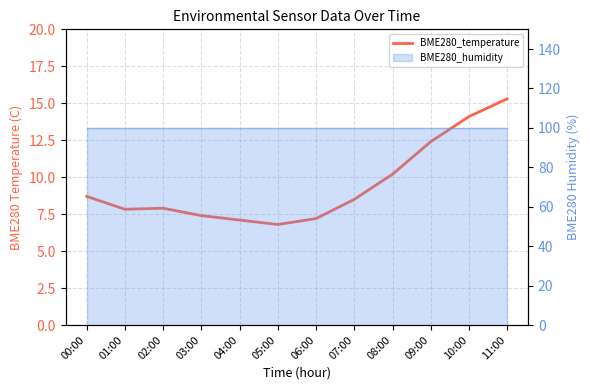

List the labels in order of value, smallest first.

05:00, 04:00, 06:00, 03:00, 01:00, 02:00, 07:00, 00:00, 08:00, 09:00, 10:00, 11:00